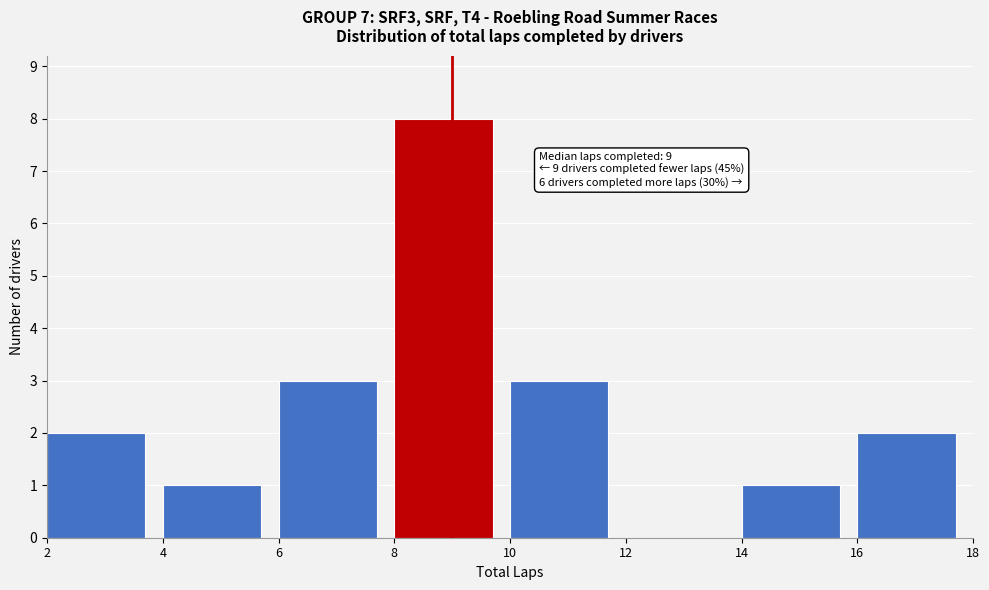

Over which range of the x-axis is the bar tallest?

8 to 10